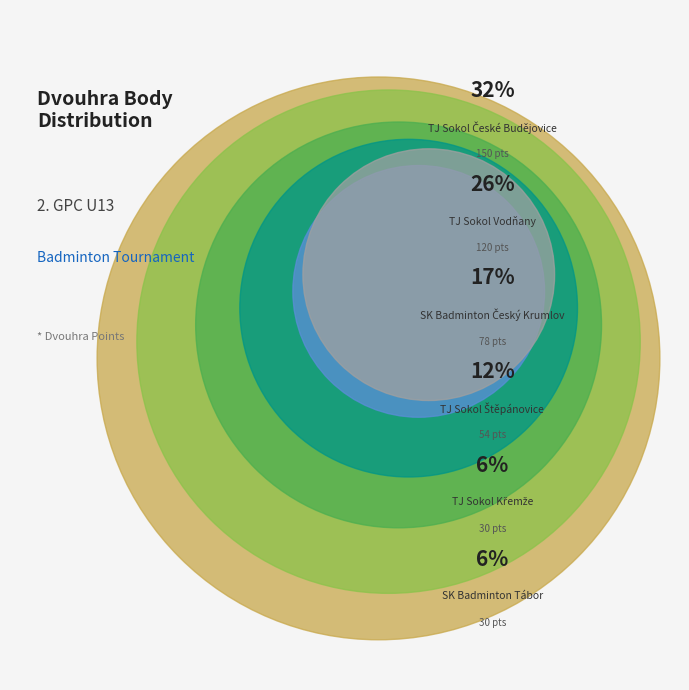

What is the smallest slice in the pie chart?

TJ Sokol Křemže